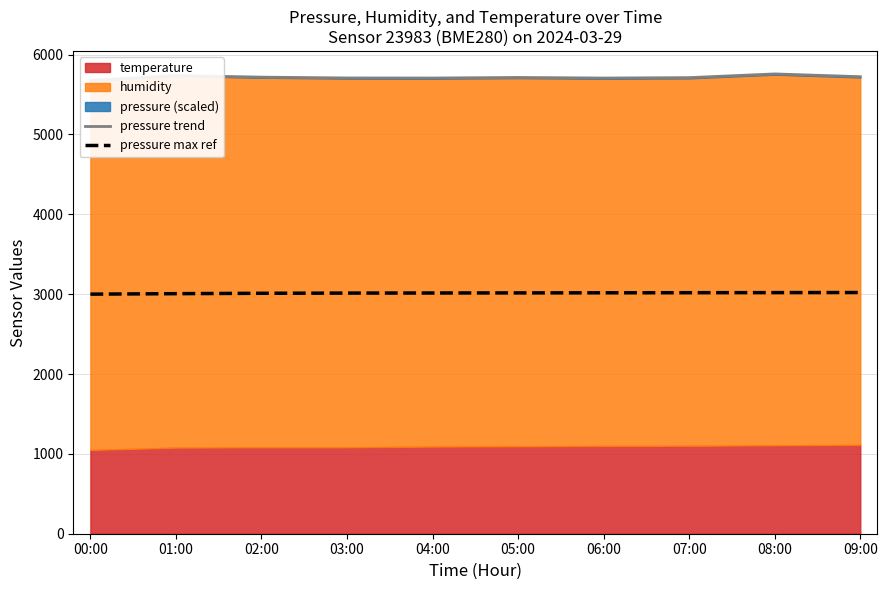

In pressure trend, how many points are higher than both neighbors (excluding endpoints)?

3